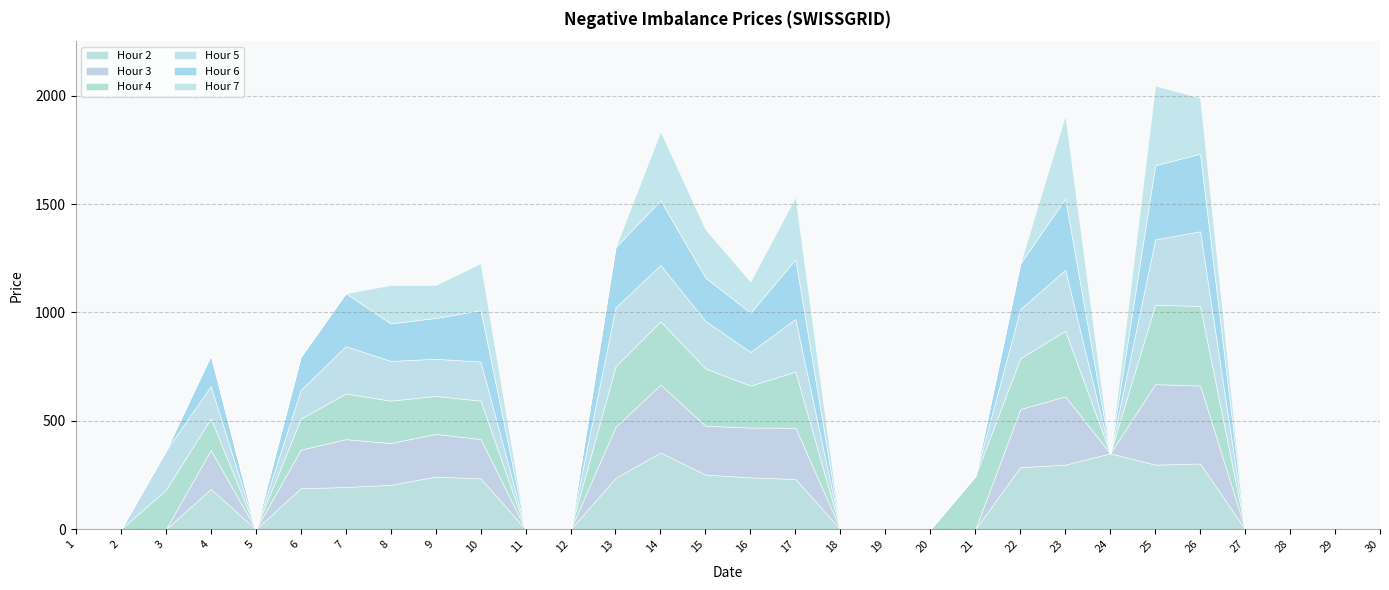

The value of Hour 3 at 11 is 131.7. True or false?

False